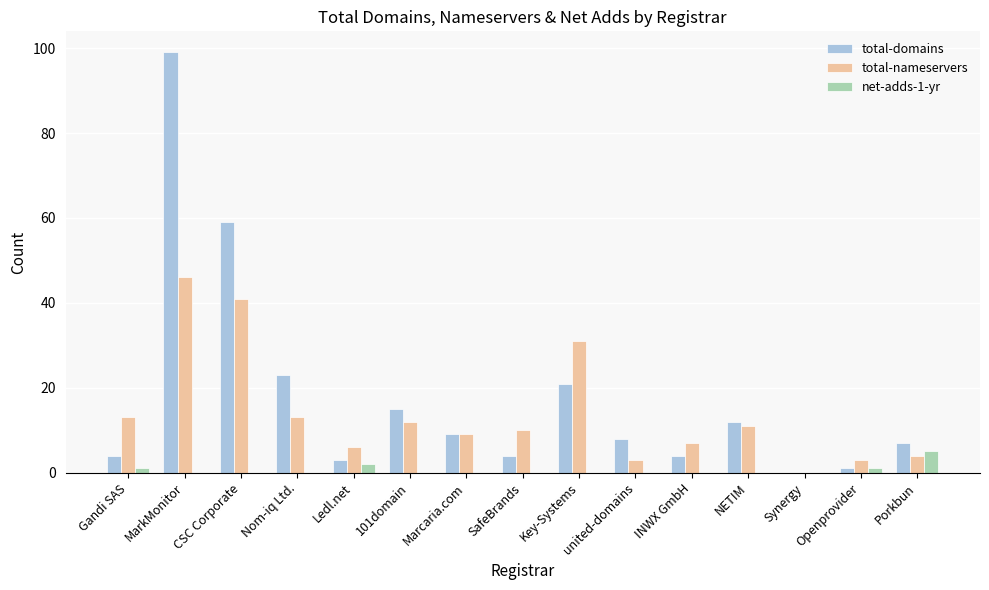

What is the total value across all series at CSC Corporate?

100